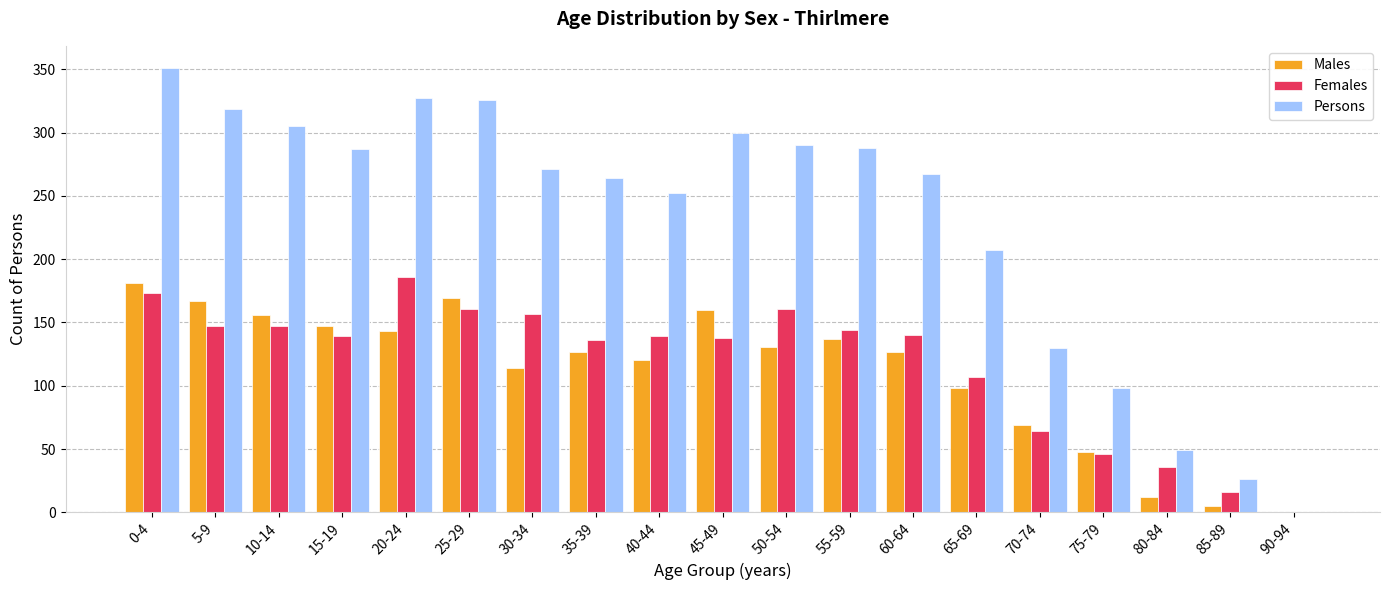

What is the highest value of the Males series?

181